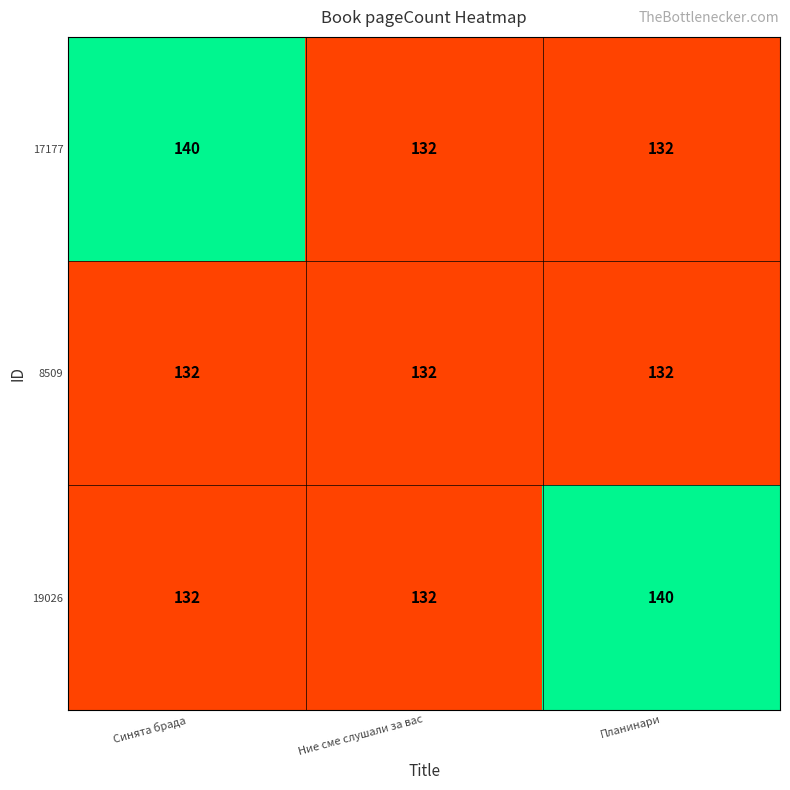

True or false: 17177 has a value of 204 at Ние сме слушали за вас.

False